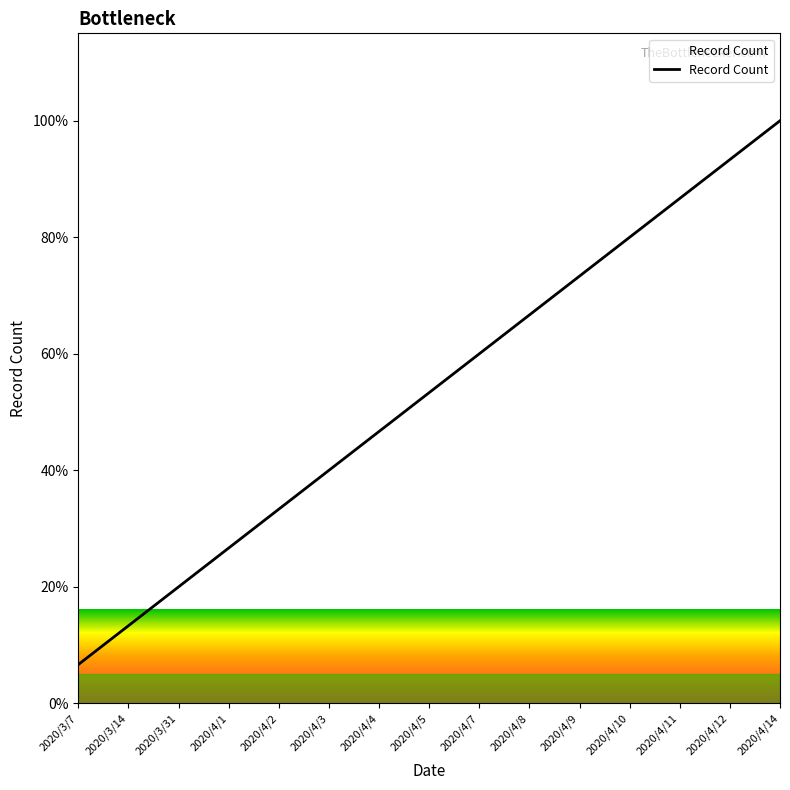

Does the chart have visible grid lines?

No